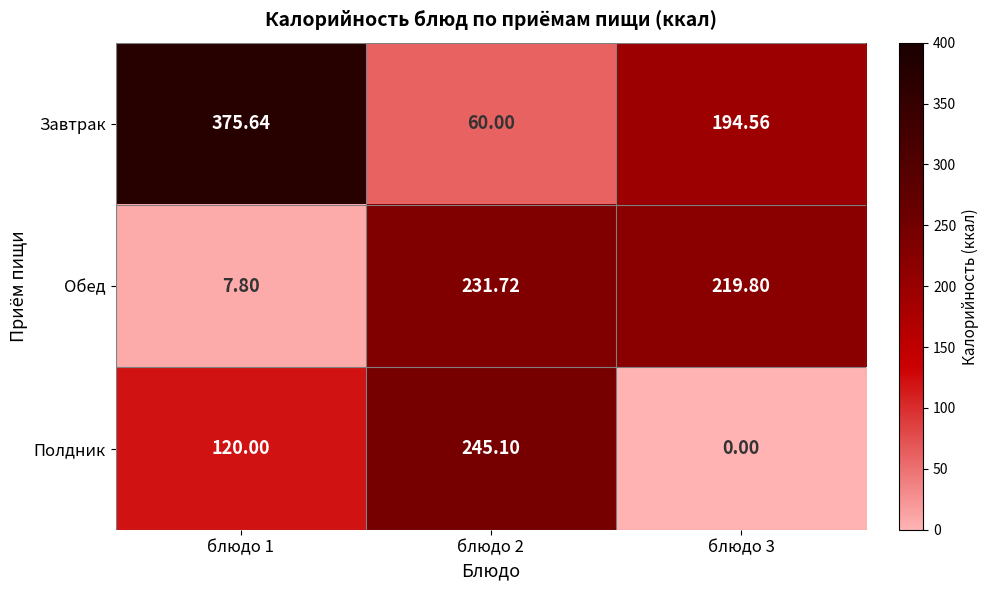

List the series in order of their peak value, highest first.

Завтрак, Полдник, Обед